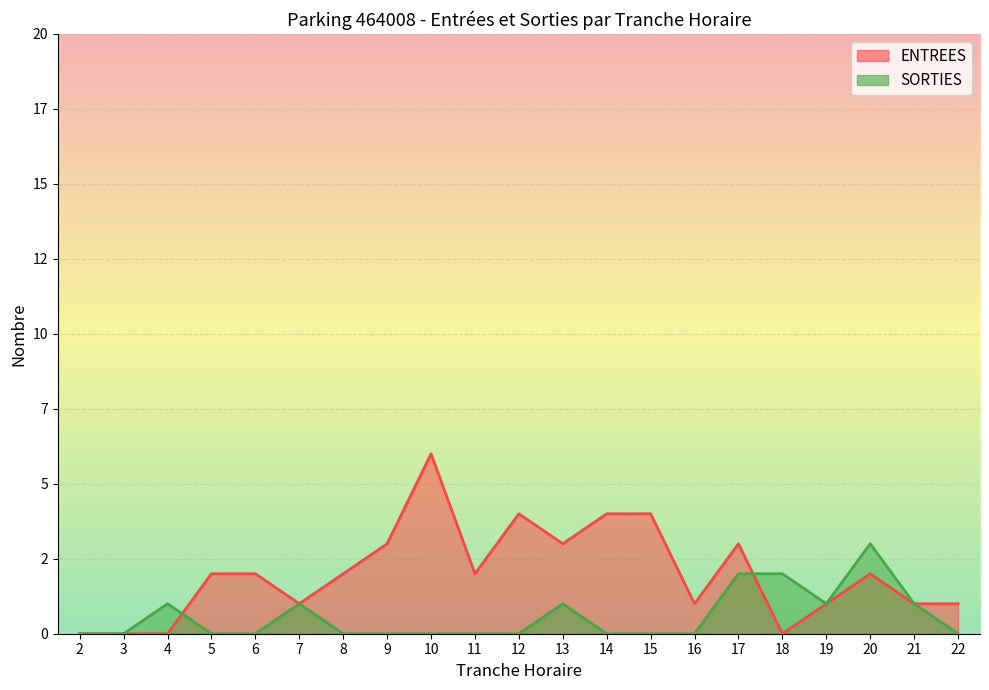

At which label is SORTIES closest to 1?

4